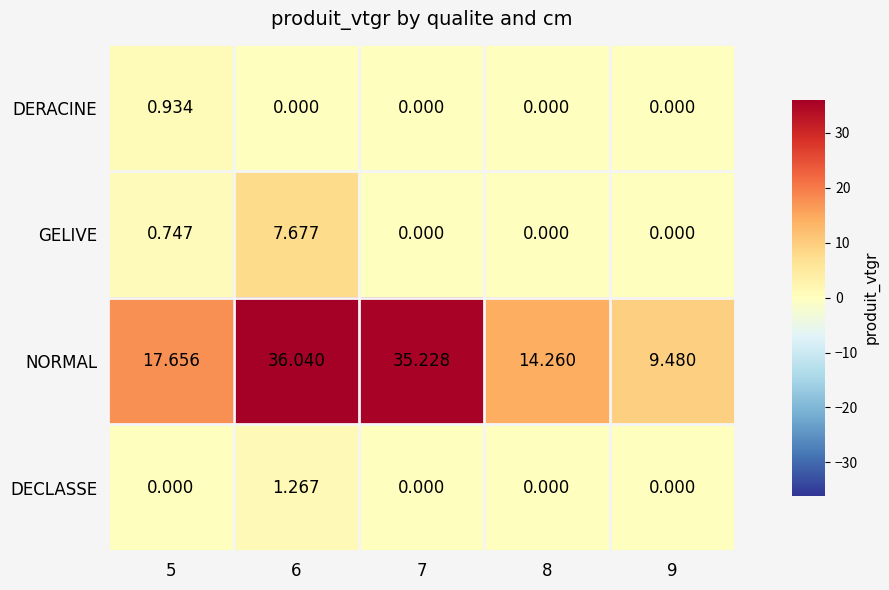

Count the number of data series in this chart.

4